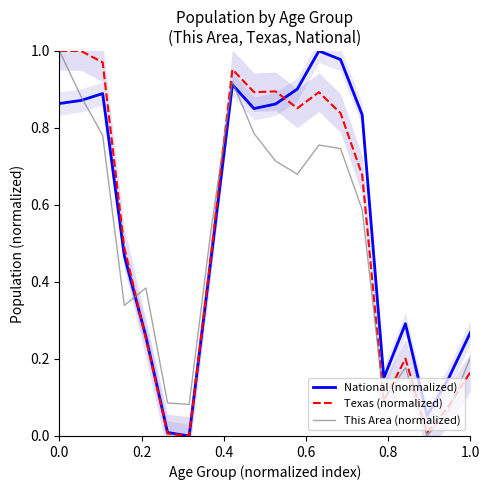

What is the maximum value for National (normalized)?

1.0